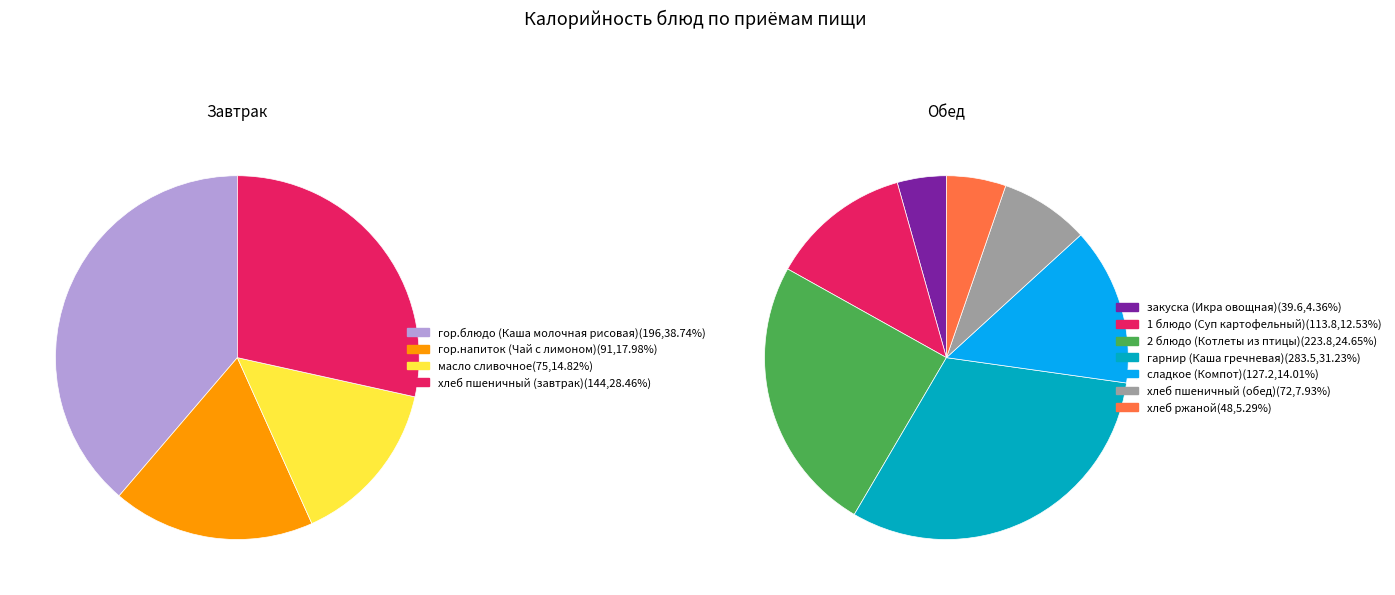

Does масло сливочное account for over 50% of the chart?

No